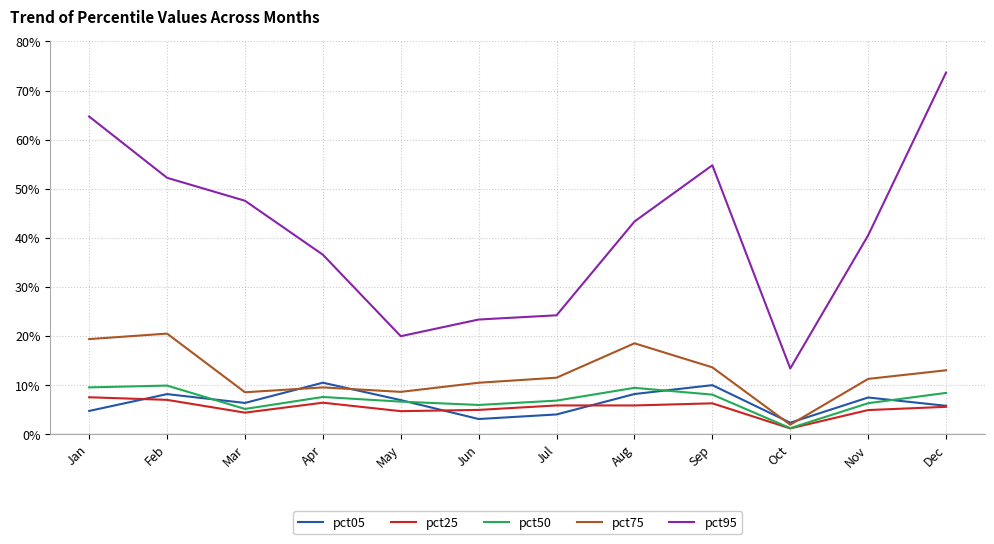

True or false: pct95 has a value of 0.7 at Apr.

False